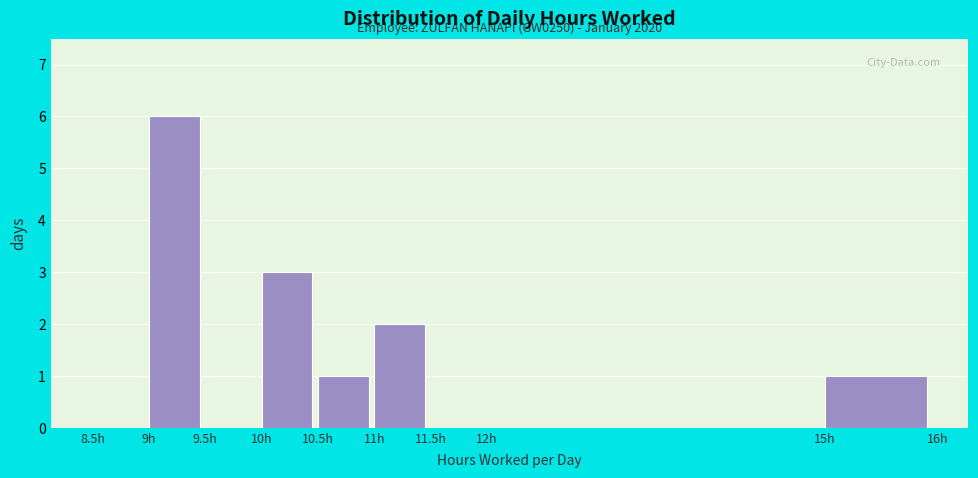

Over which range of the x-axis is the bar tallest?

9.0 to 9.5